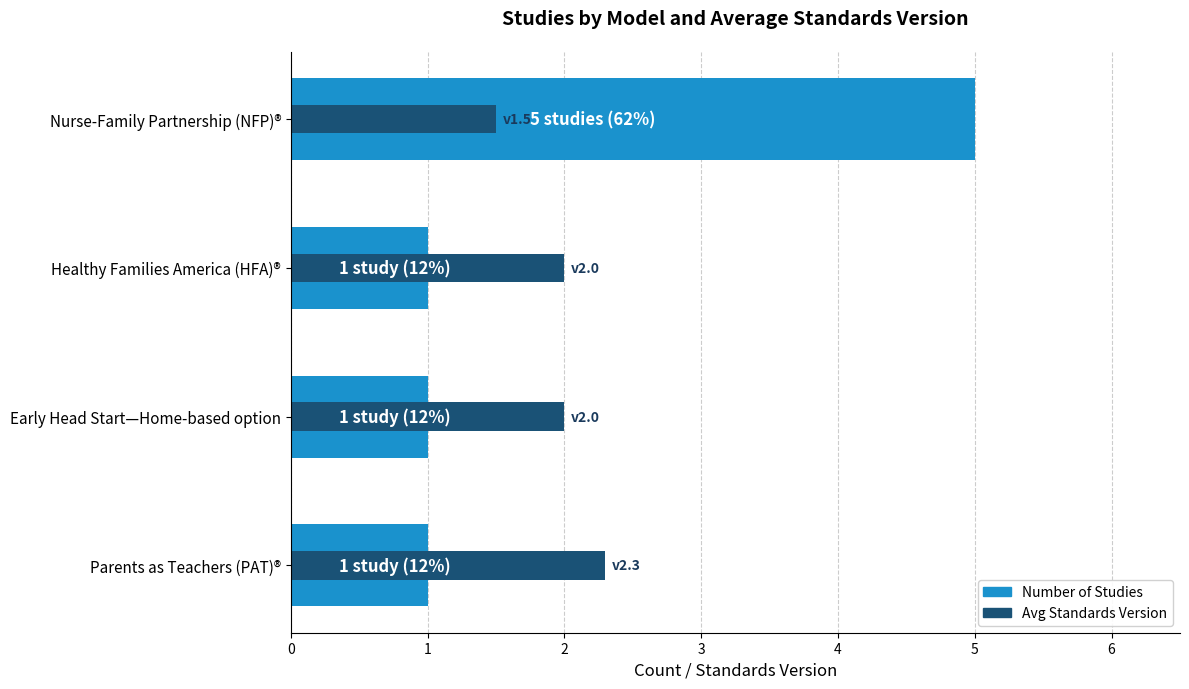

What is the total value across all series at Healthy Families America (HFA)®?

3.0